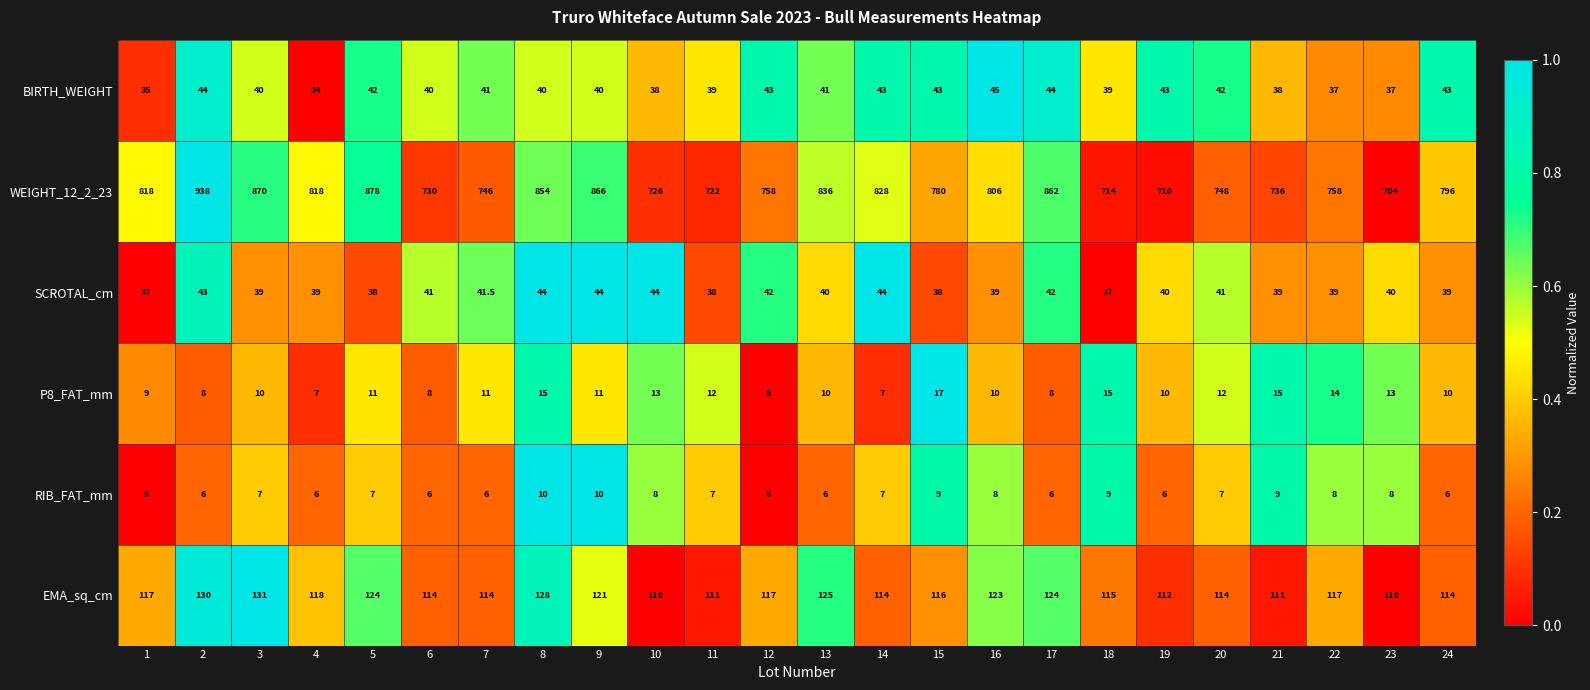

At which category is the sum across all series the highest?

2